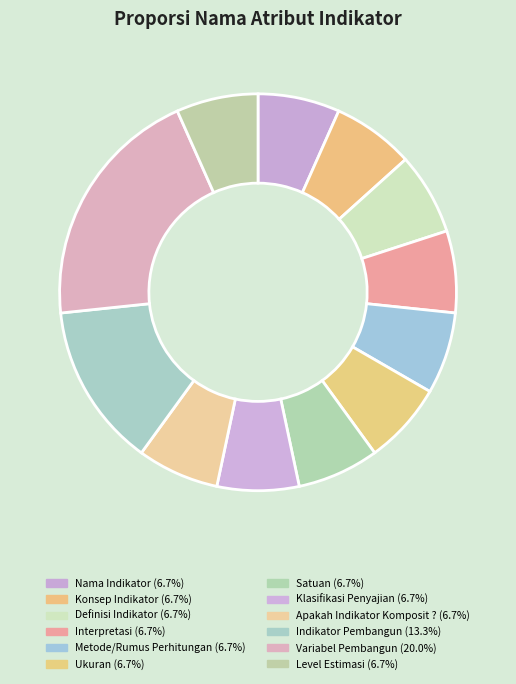

To the nearest percent, what is the combined percentage of Level Estimasi and Variabel Pembangun?

27%